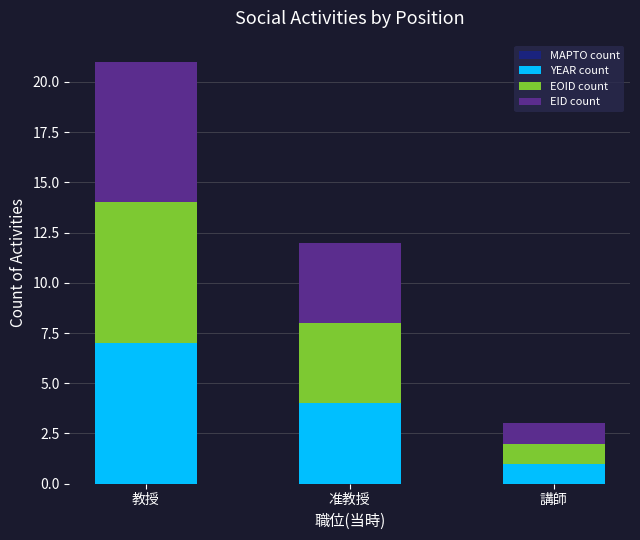

At which category is the sum across all series the highest?

教授